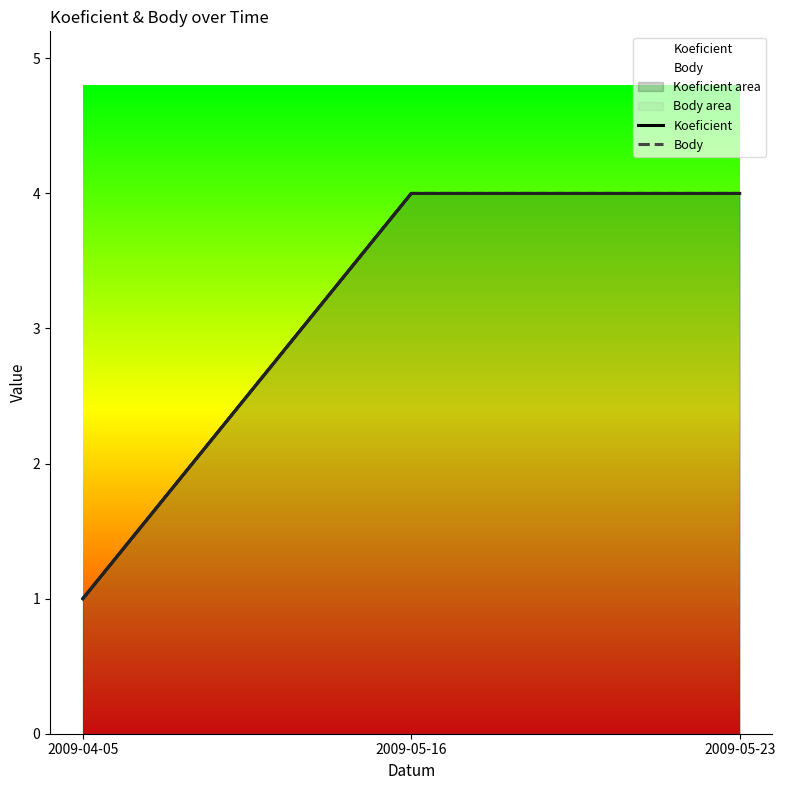

Reading left to right, transcribe all the data shown in this chart.

Koeficient: 2009-04-05=1	2009-05-16=4	2009-05-23=4
Body: 2009-04-05=1	2009-05-16=4	2009-05-23=4